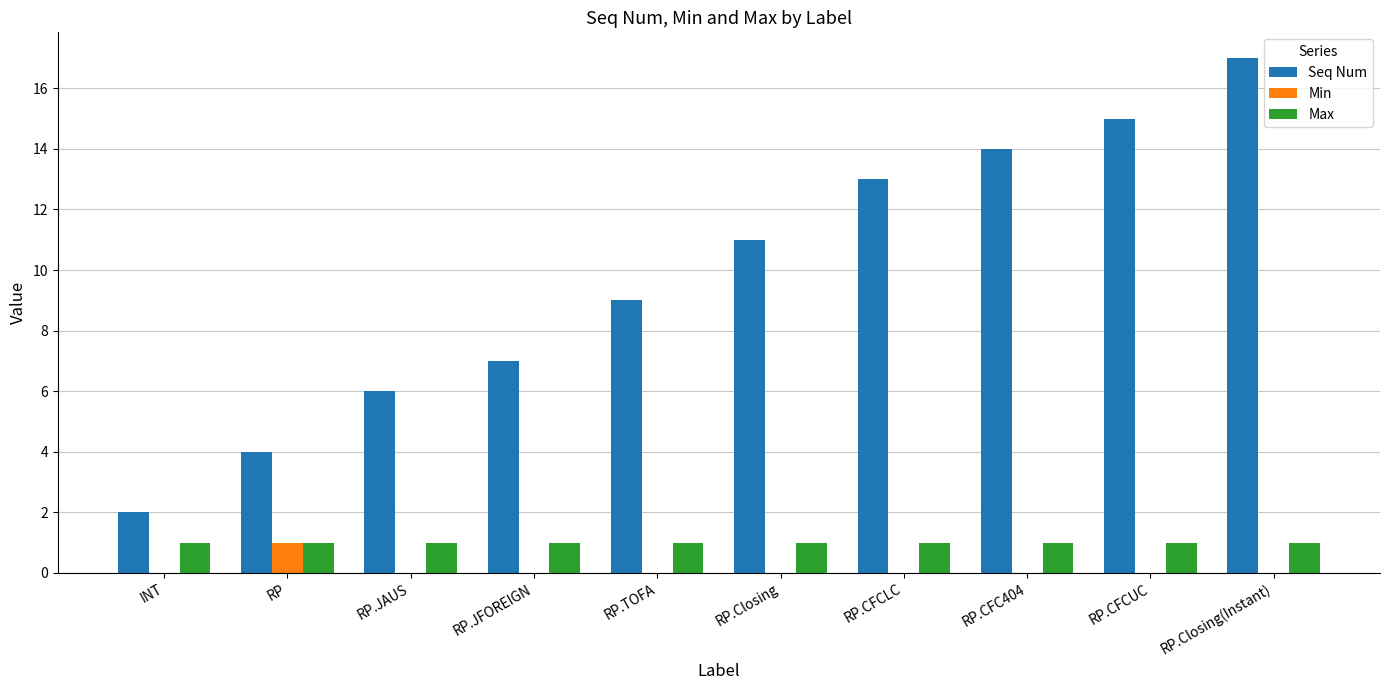

What is the total value across all series at RP.CFCLC?

14